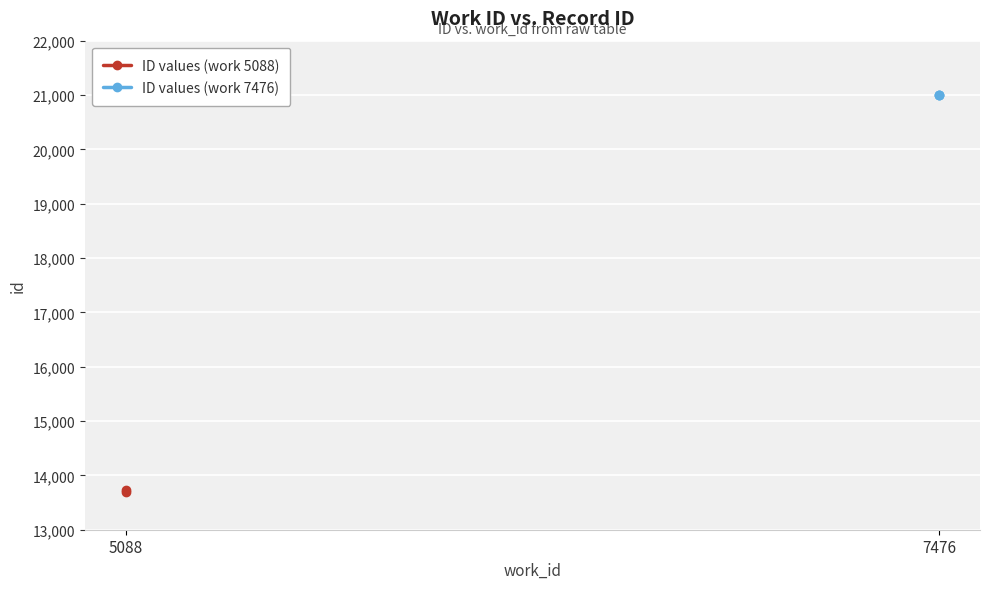

Which has a higher value, 7476 or 7476?

7476